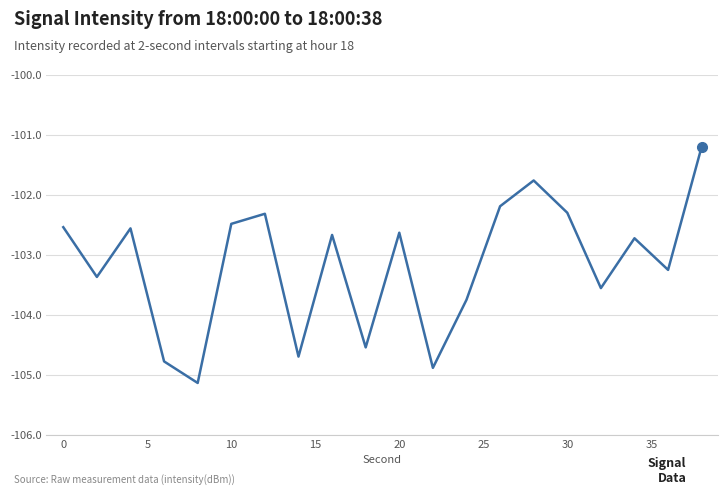

What is the sum of all values?

-2063.3